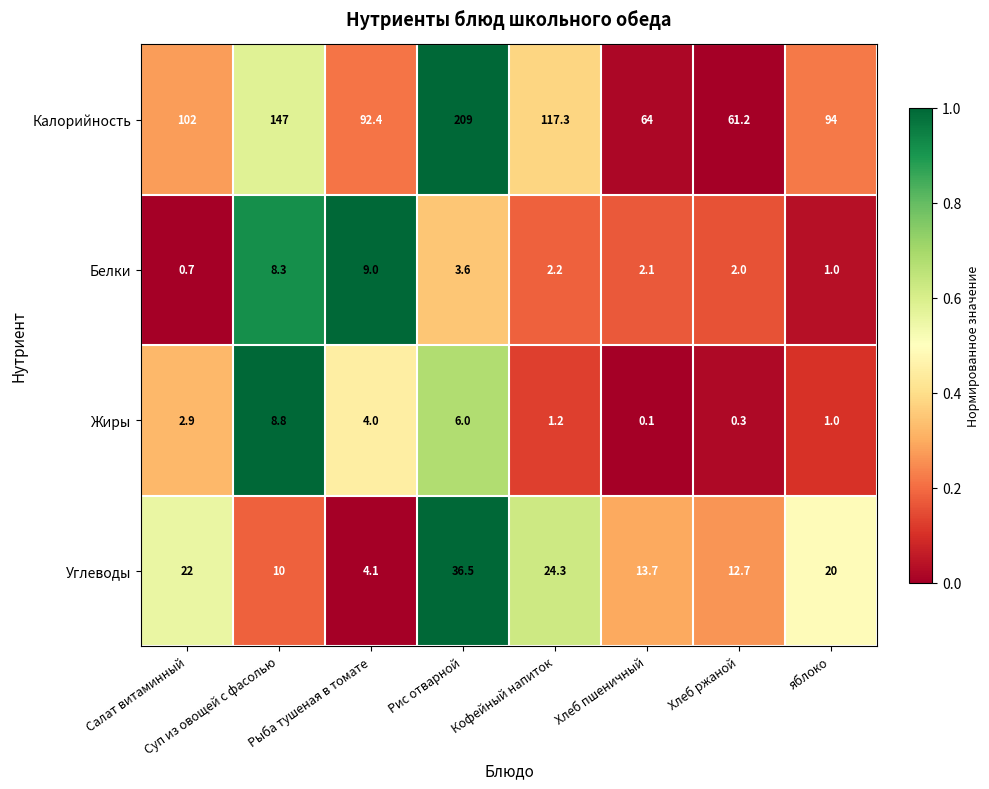

What is the sum of all Углеводы values?

143.3